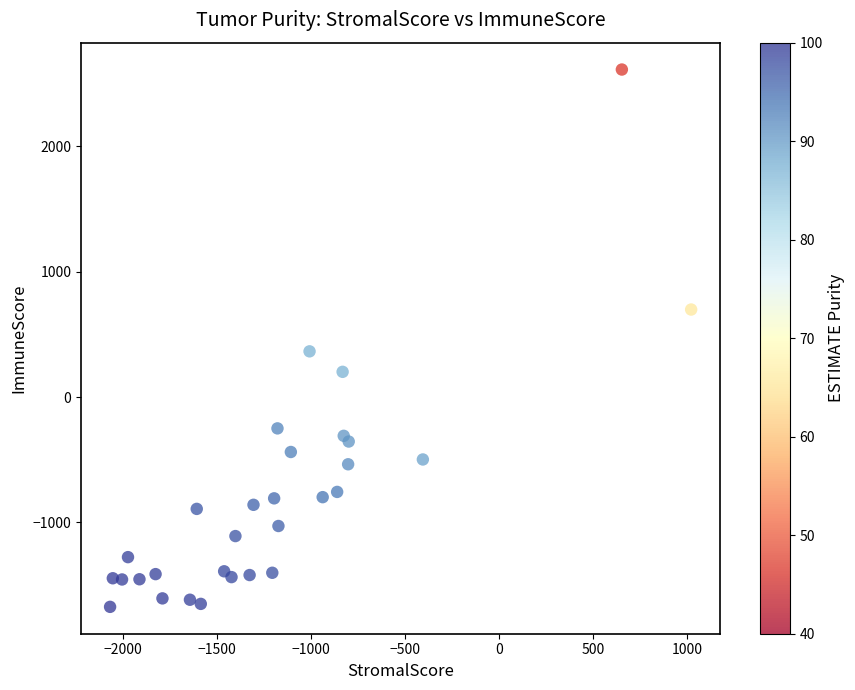

What Y value in the scatter plot is closest to 470?

365.2